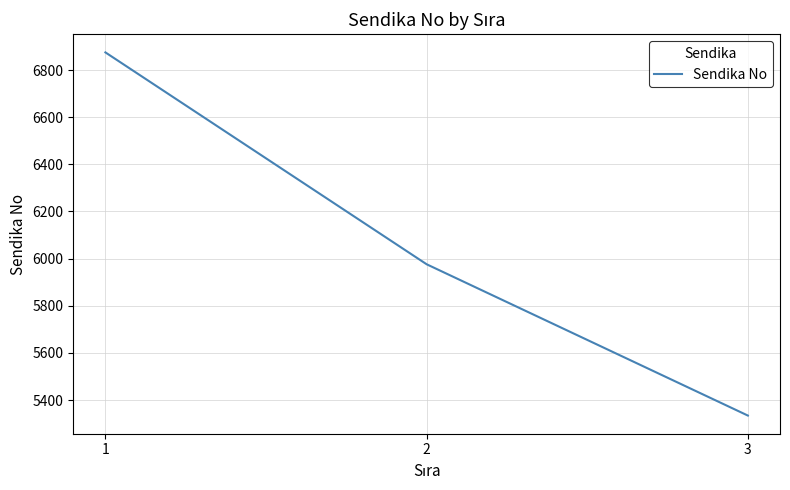

The value at 1 is 6875. True or false?

True